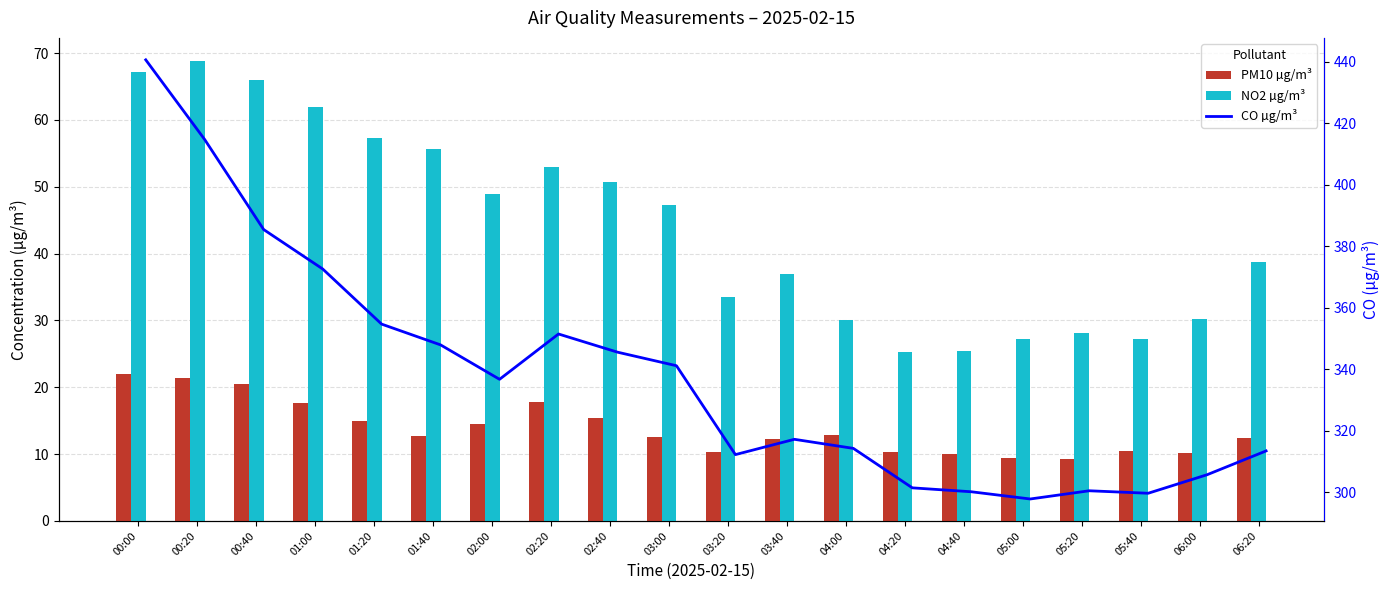

What are all the series names shown in the legend?

PM10 µg/m³, NO2 µg/m³, CO µg/m³